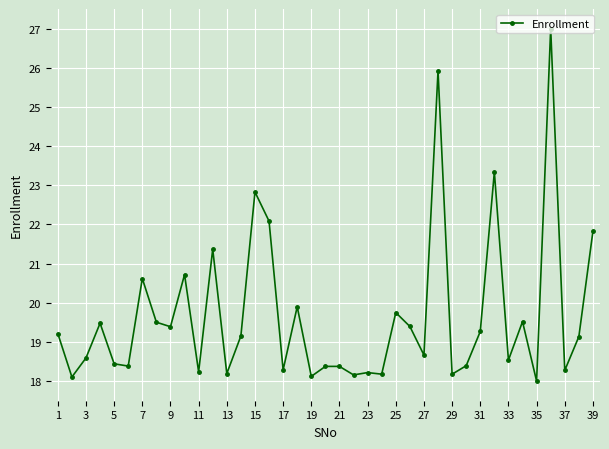

What is the minimum value shown in the chart?

18.0